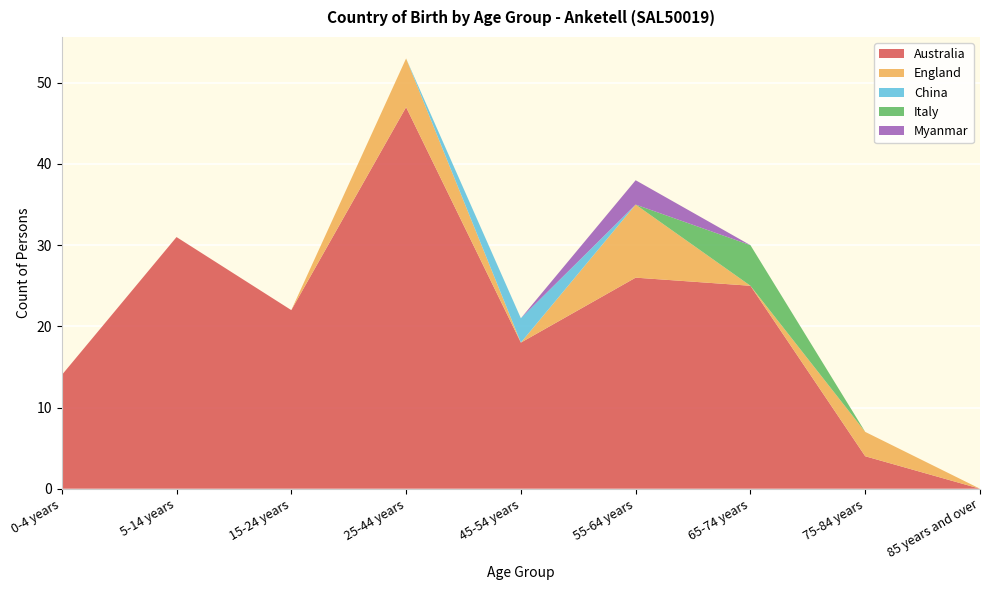

Reading left to right, what are all the values shown in this chart?

Australia: 14	31	22	47	18	26	25	4	0
England: 0	0	0	6	0	9	0	3	0
China: 0	0	0	0	3	0	0	0	0
Italy: 0	0	0	0	0	0	5	0	0
Myanmar: 0	0	0	0	0	3	0	0	0